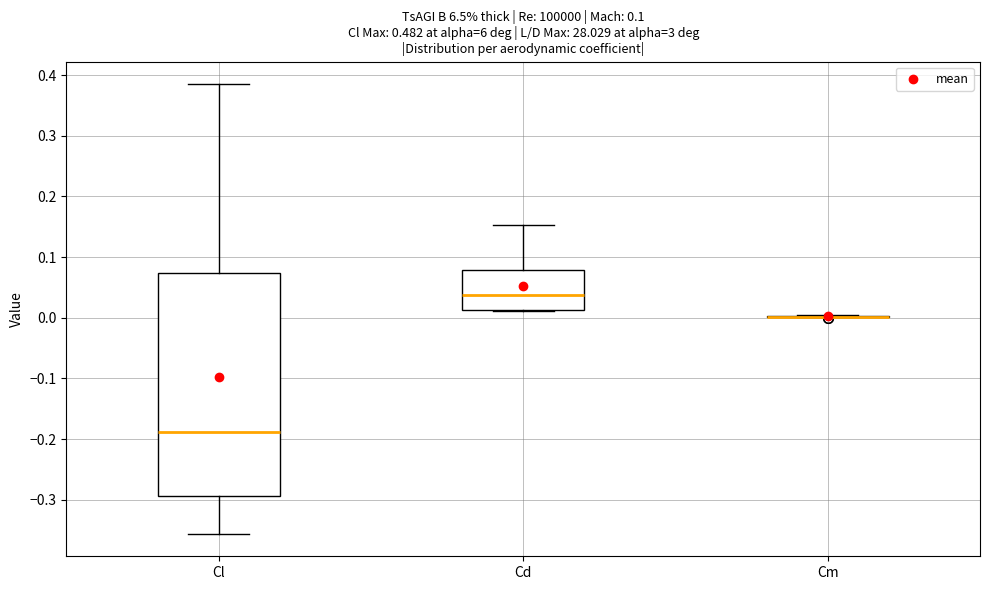

Comparing the boxes themselves (not the whiskers), which one is the tallest?

Cl